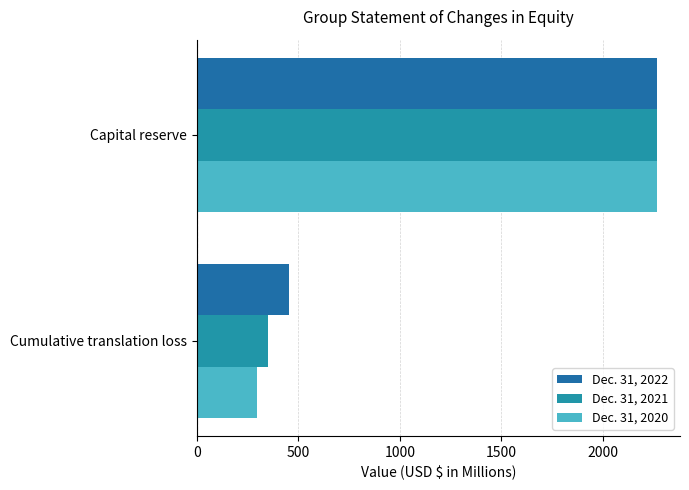

How many series are shown in this chart?

3